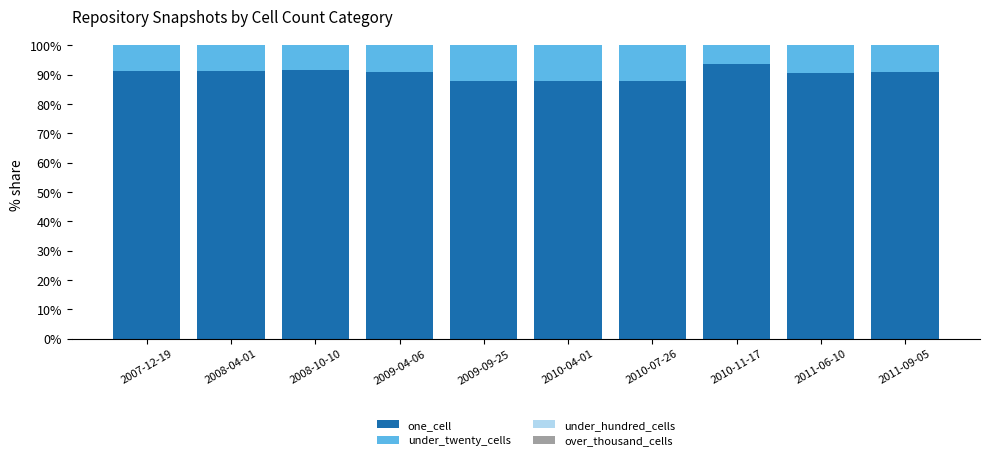

What is the lowest value of the one_cell series?

87.9